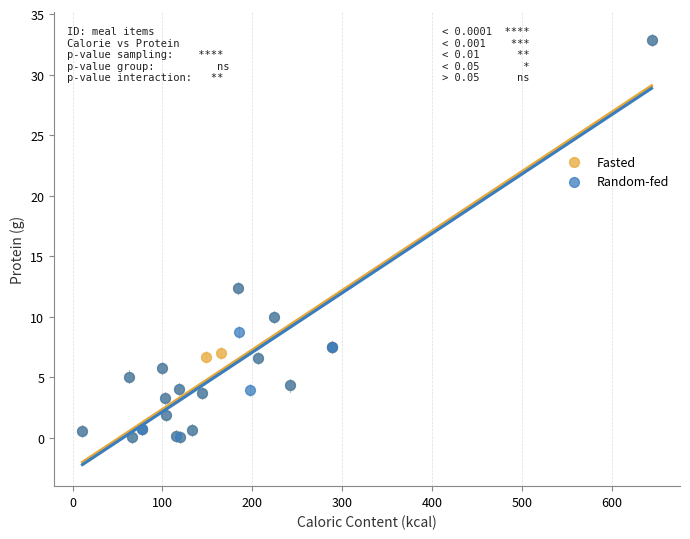

What are all the series names shown in the legend?

Fasted, Random-fed